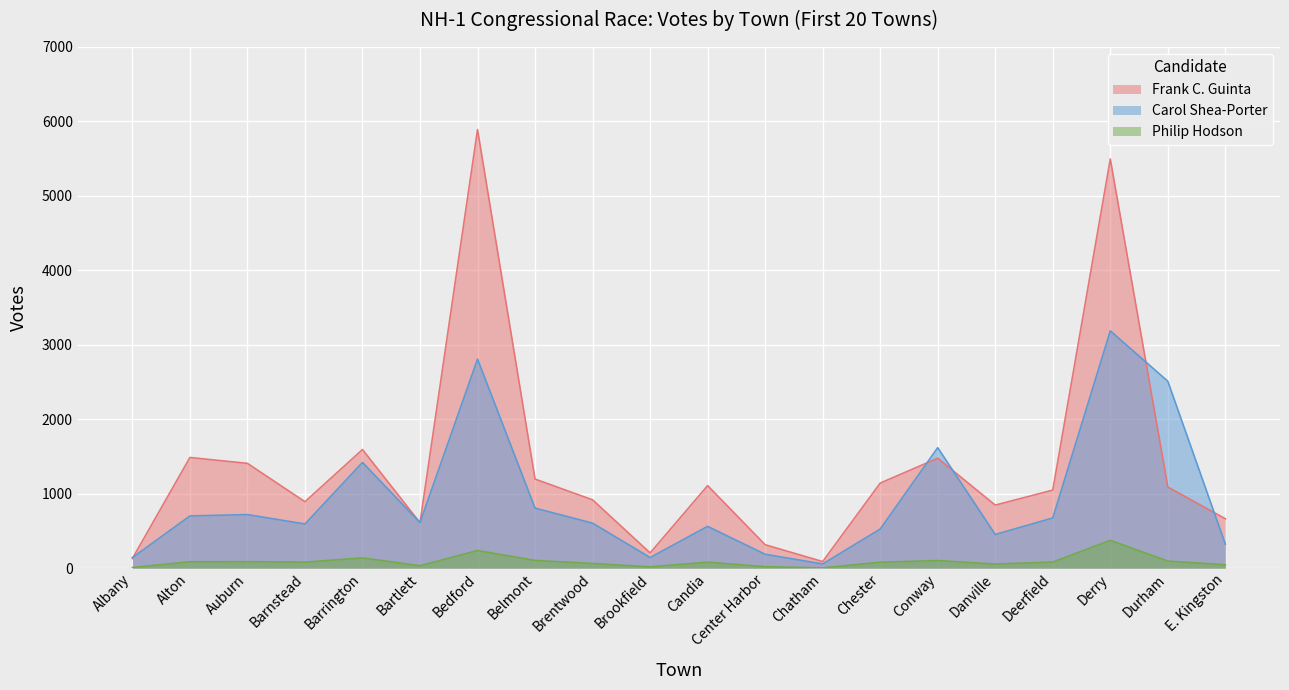

In Carol Shea-Porter, how many points are higher than both neighbors (excluding endpoints)?

6